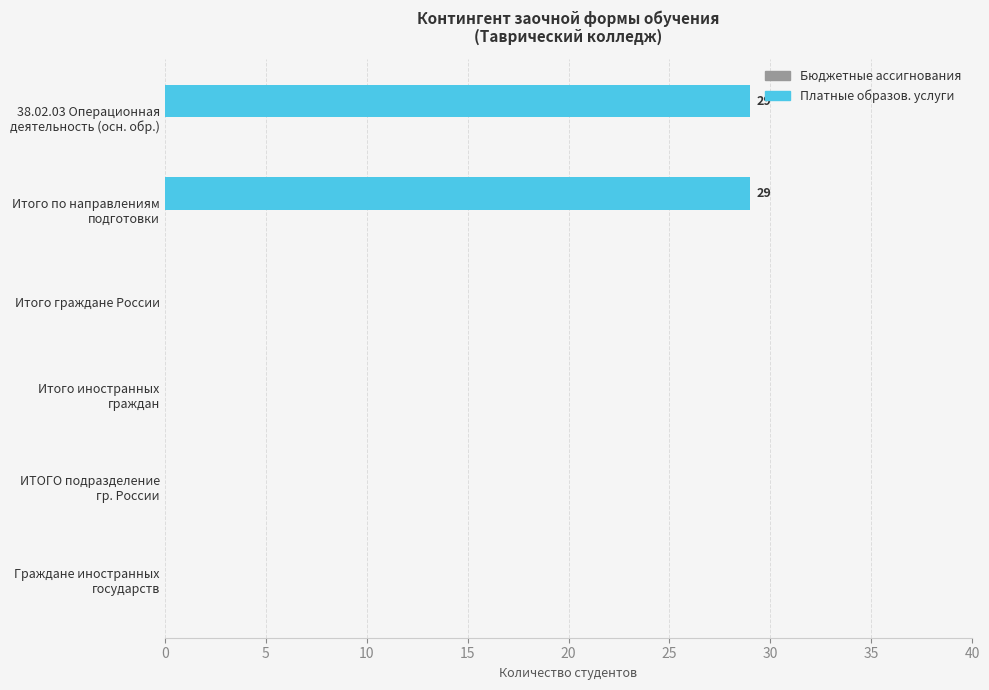

What is the sum of all values?

58